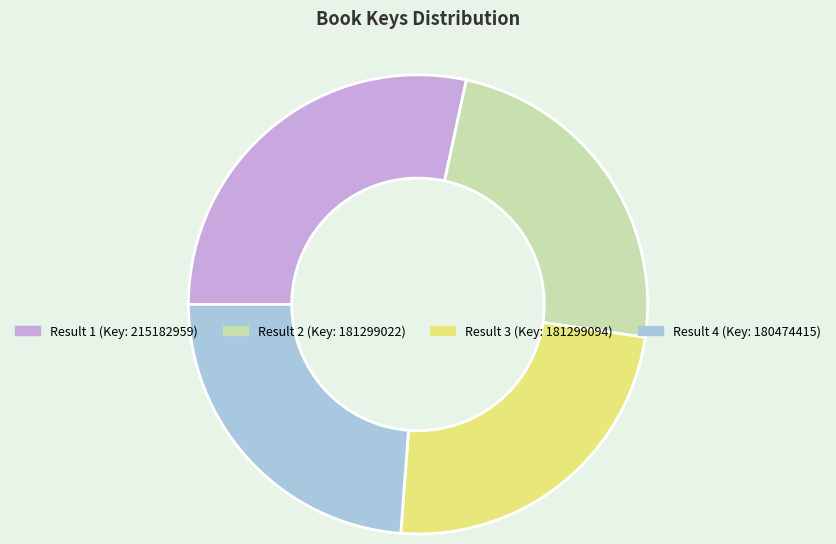

Is there any slice that represents more than half of the pie?

No